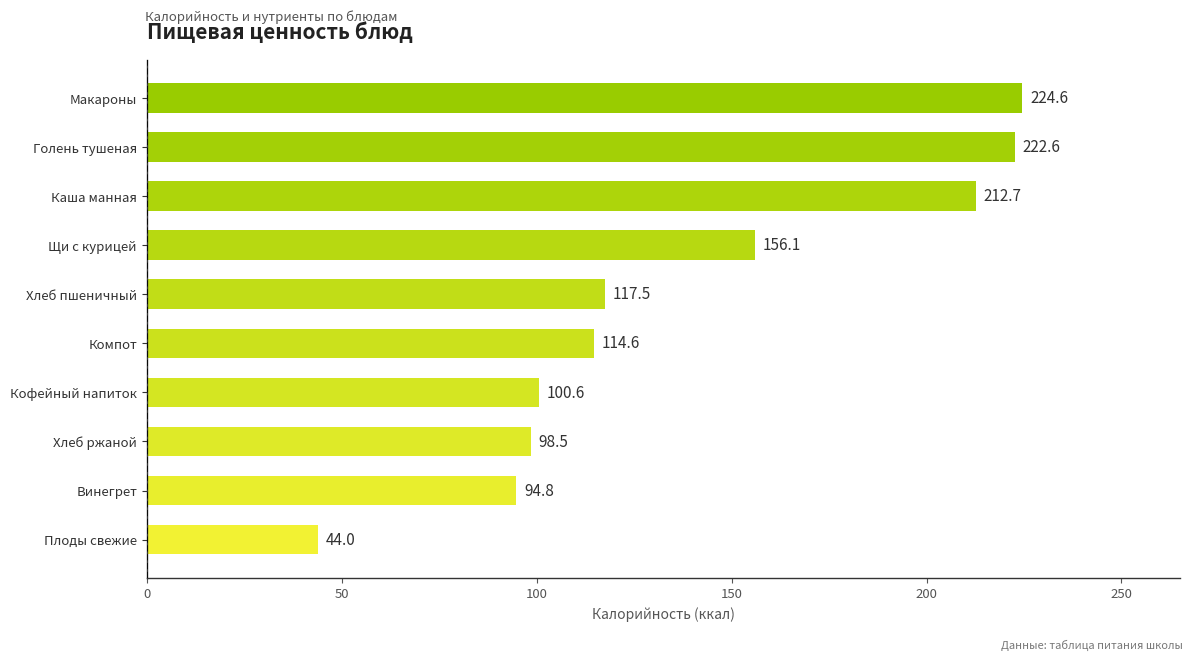

What is the average value?

138.6